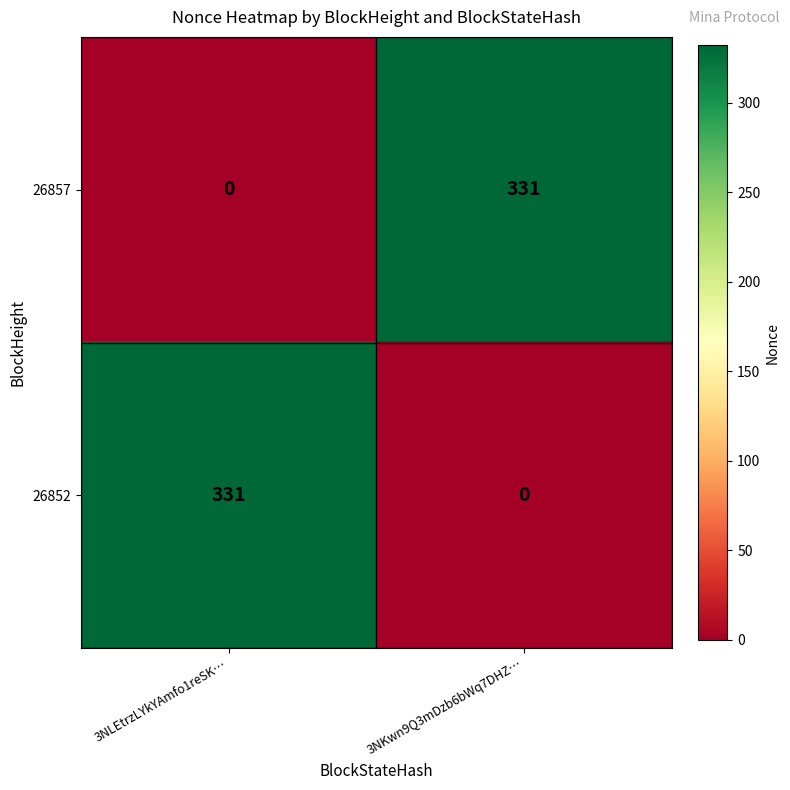

Is the value of 26852 at 3NLEtrzLYkYAmfo1reSK… greater than the value of 26857 at 3NLEtrzLYkYAmfo1reSK…?

Yes